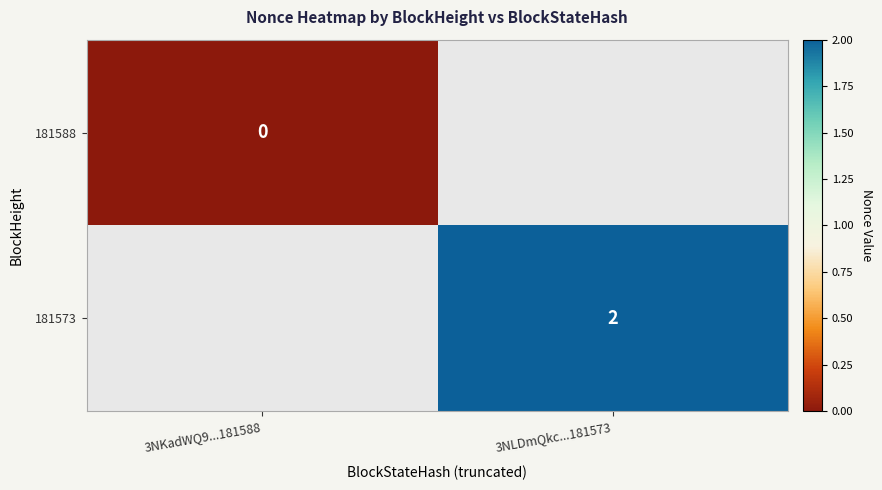

The value of 181573 at 3NLDmQkc...181573 is 3. True or false?

False